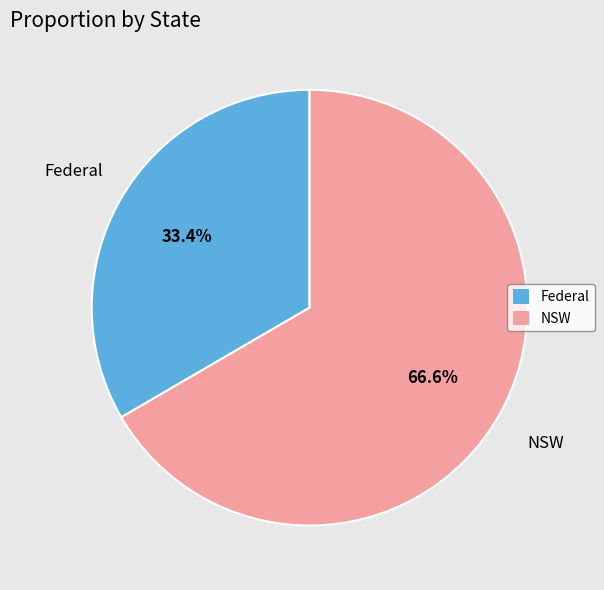

What is the majority slice?

NSW